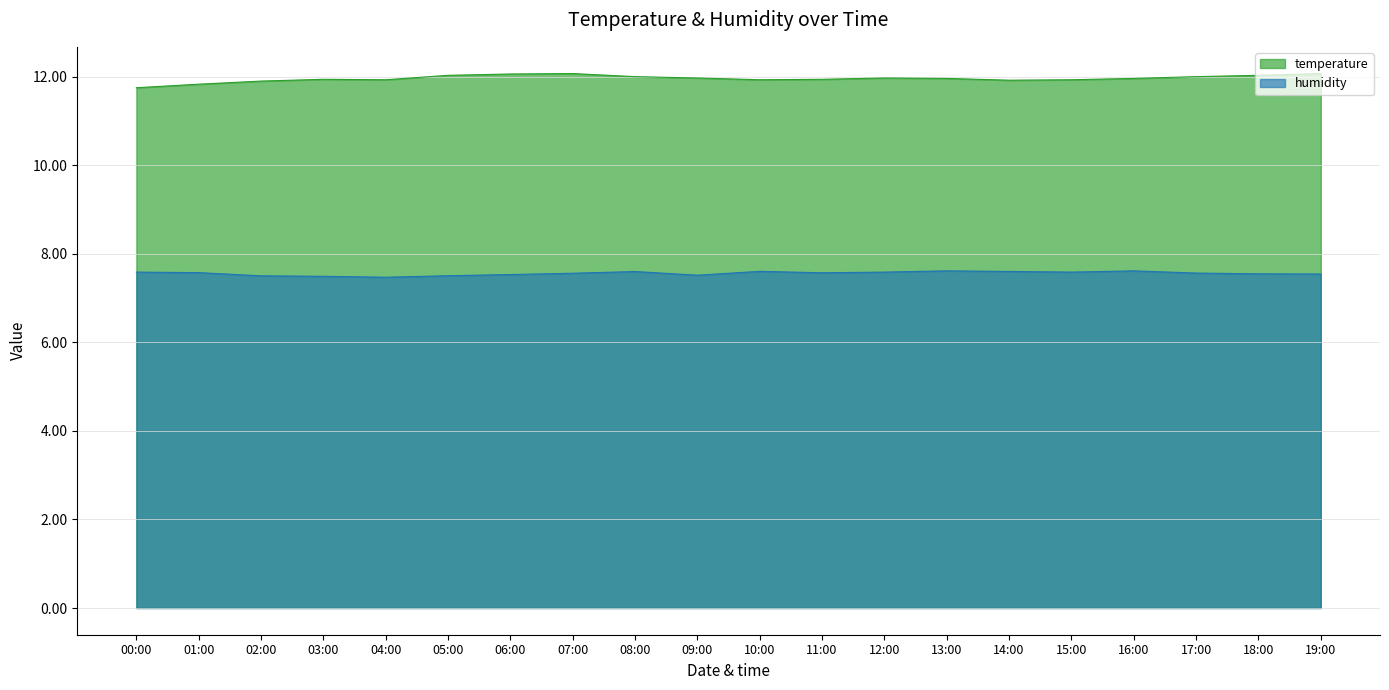

Rank the series by their average value, from lowest to highest.

humidity, temperature